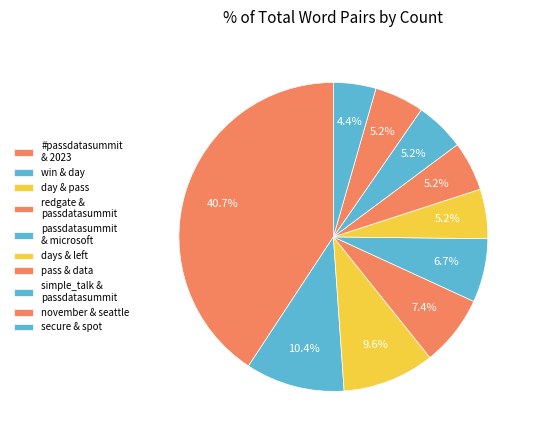

Is it true that day & pass is 10% of the pie?

True